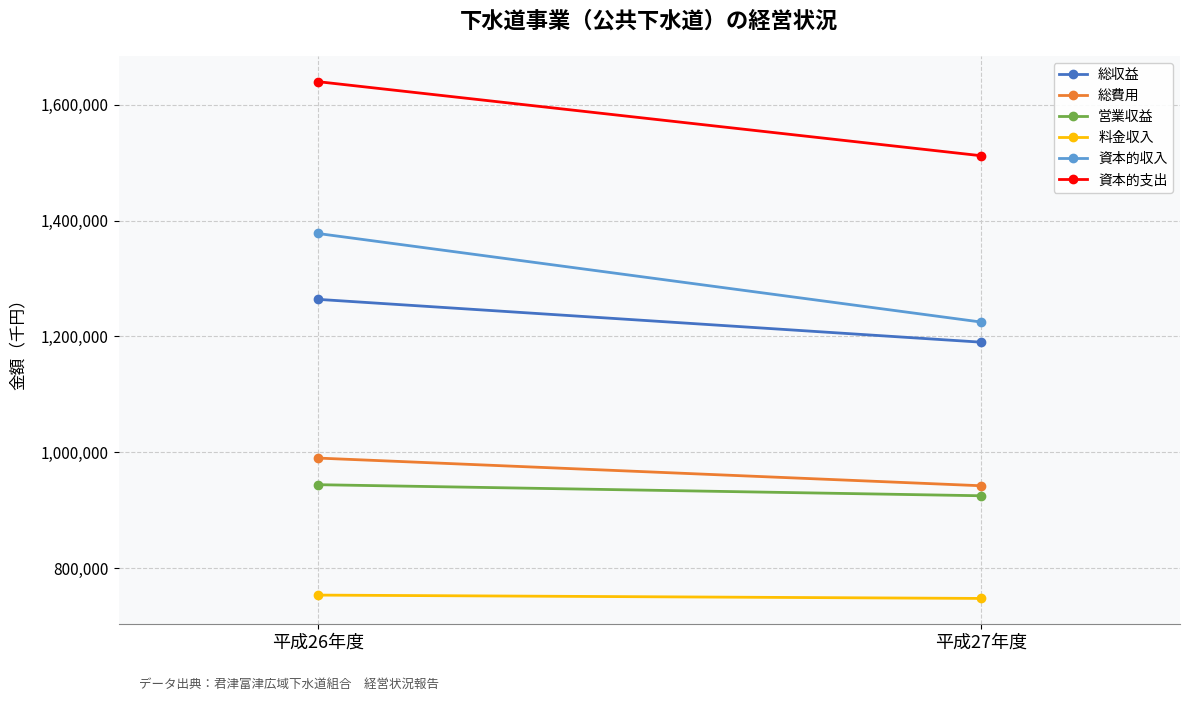

How many data points in 総収益 are less than 1264185?

1